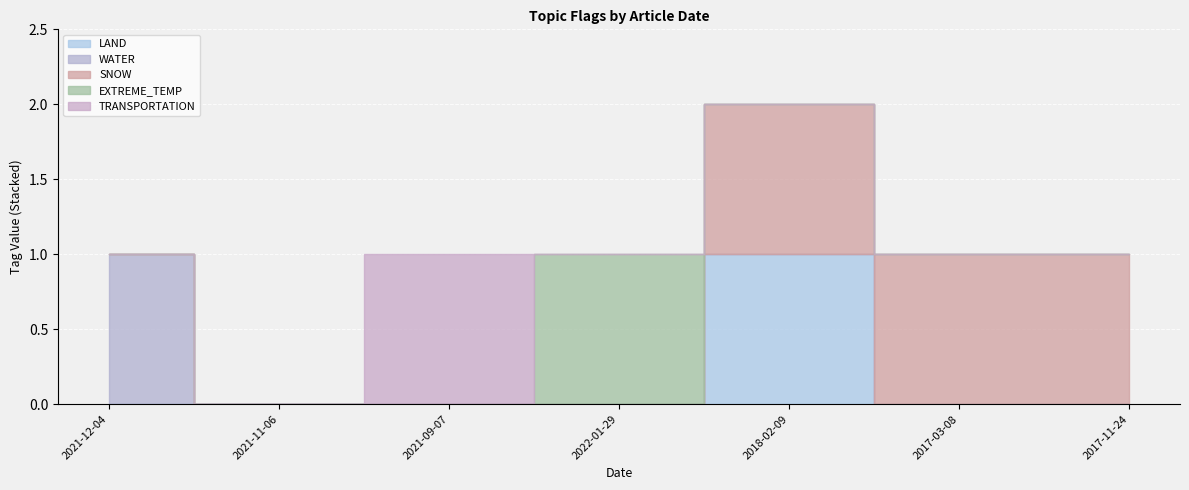

Rank the series at 2021-11-06 from highest to lowest value.

LAND, WATER, SNOW, EXTREME_TEMP, TRANSPORTATION